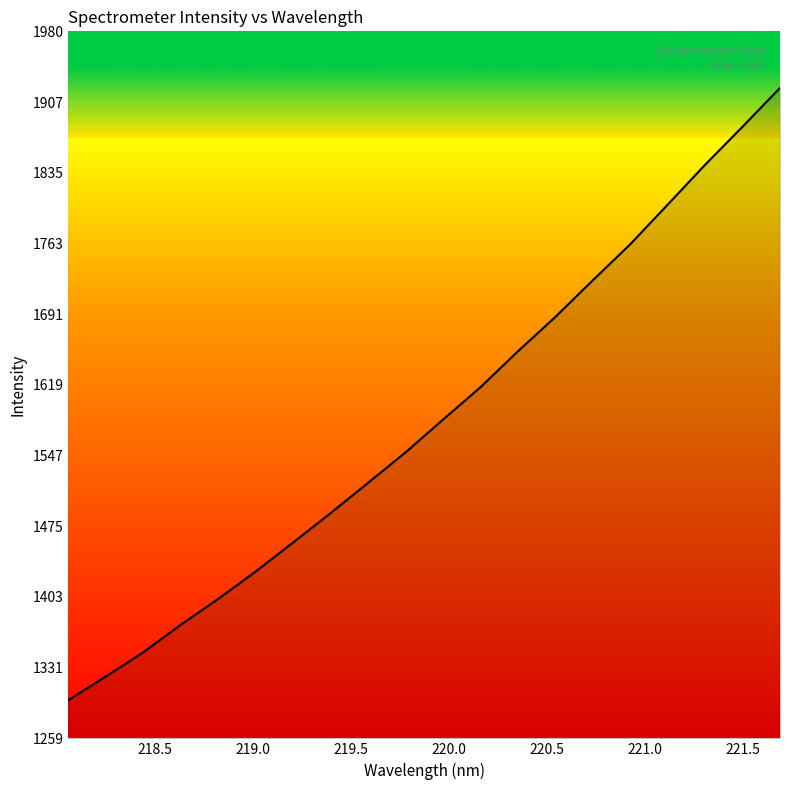

What is the maximum value shown in the chart?

1921.9